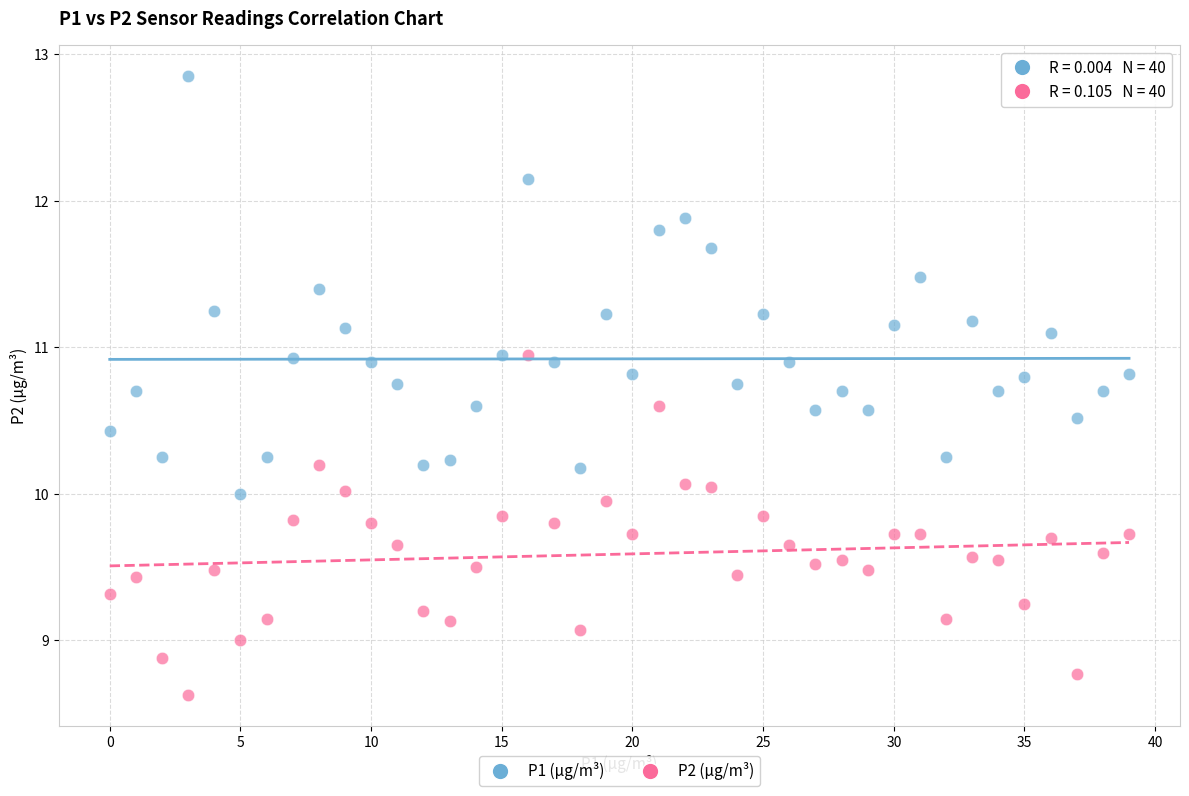

Which series reaches the minimum Y coordinate?

P2 (µg/m³)